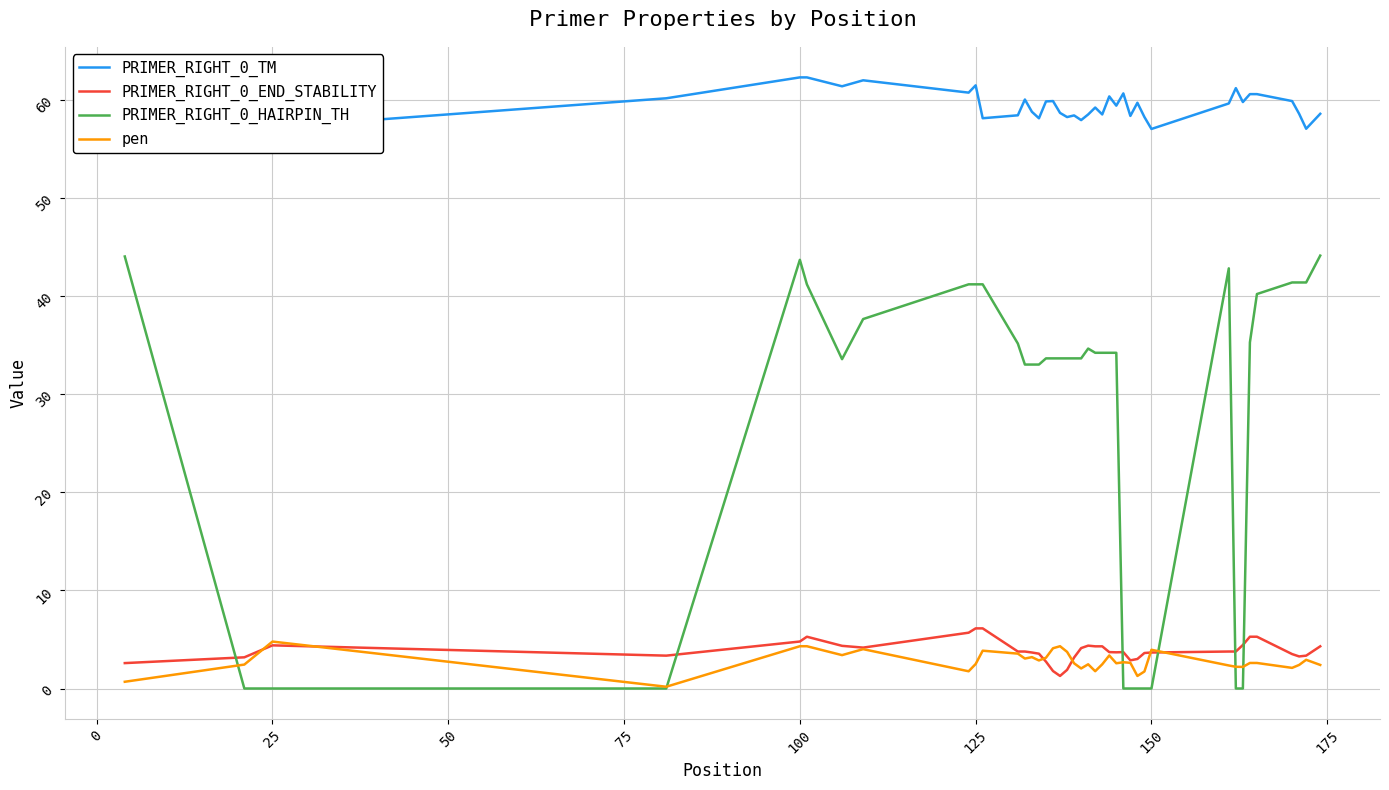

True or false: PRIMER_RIGHT_0_TM and pen intersect in this chart.

False